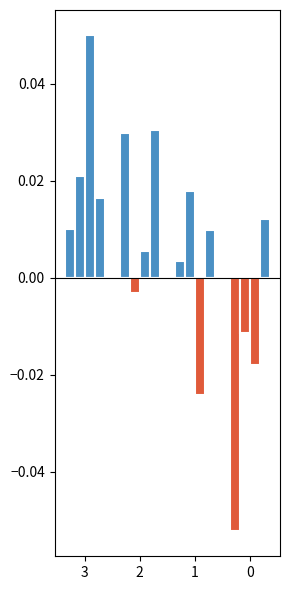

The col_4 series shows 0.0 at 0. True or false?

True